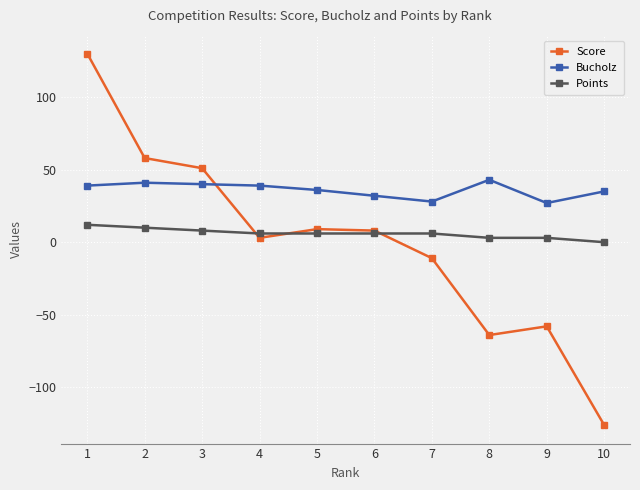

At which category is the sum across all series the highest?

1